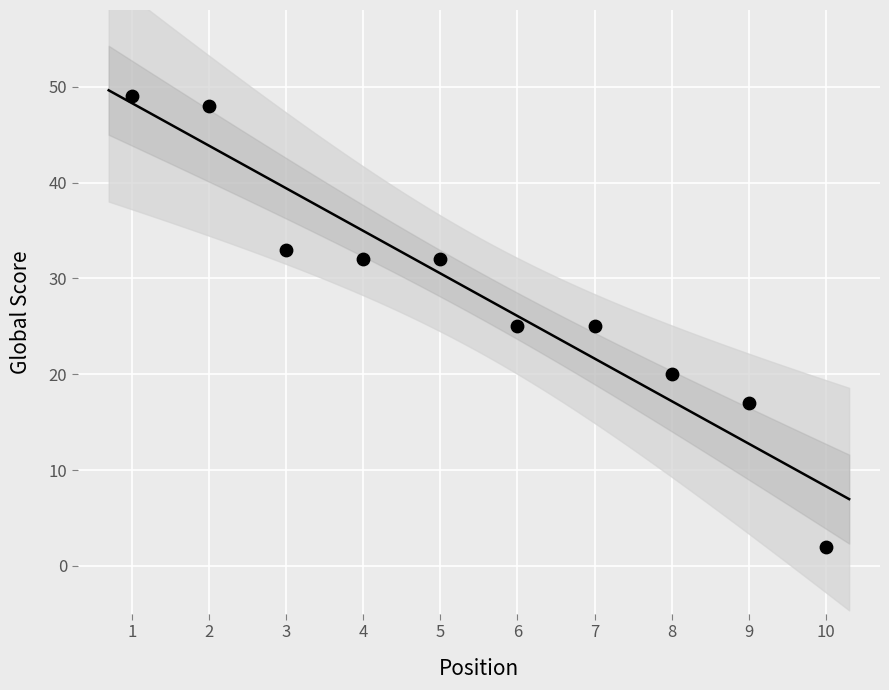

What is the range of Y values (max minus min)?

47